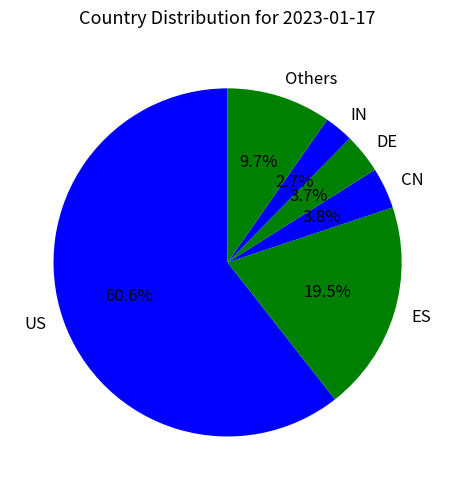

To the nearest percent, what is the difference between the ES and CN slice percentages?

16%